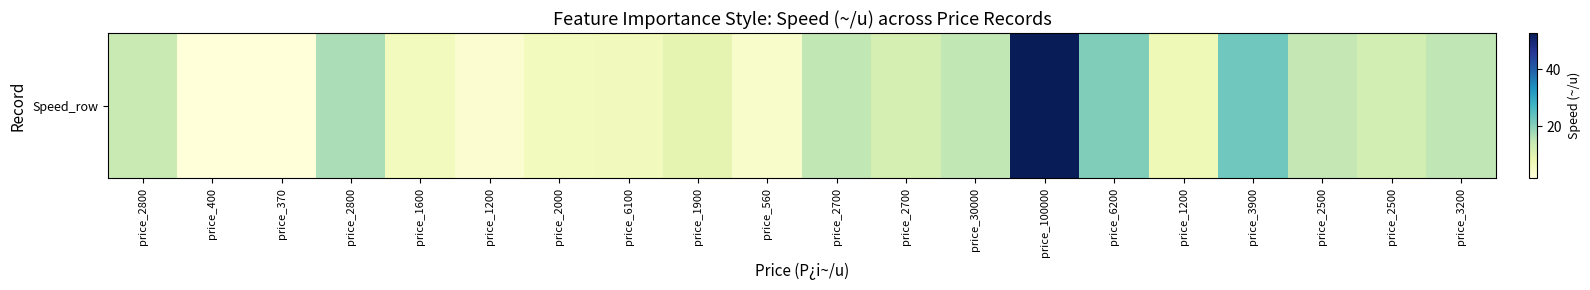

Approximately how many times larger is the value at price_100000 compared to price_2800?

3.1